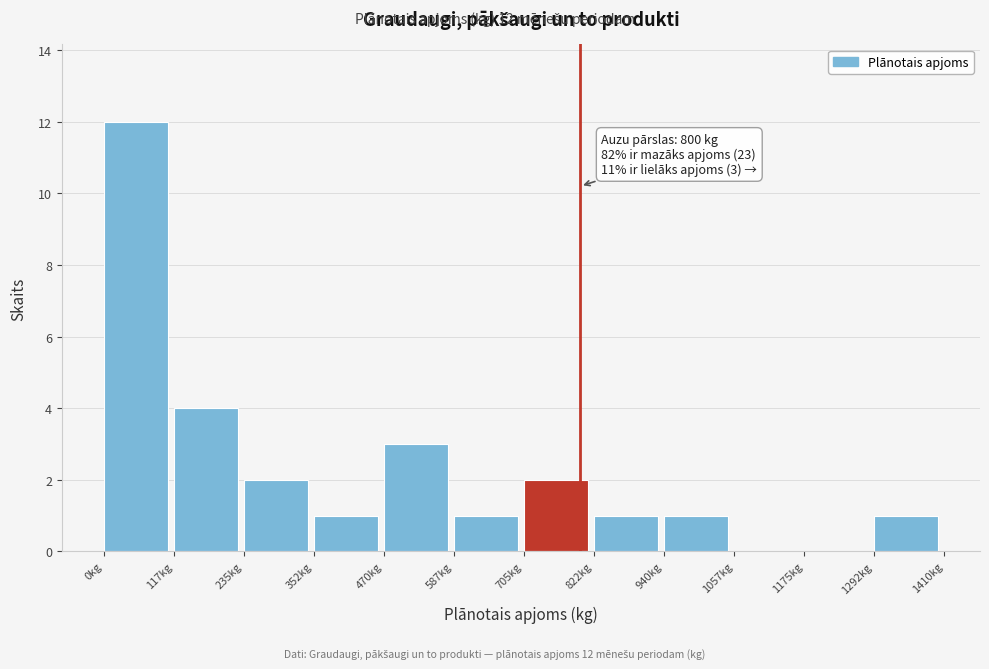

Which range on the x-axis has the tallest bar?

0 to 120